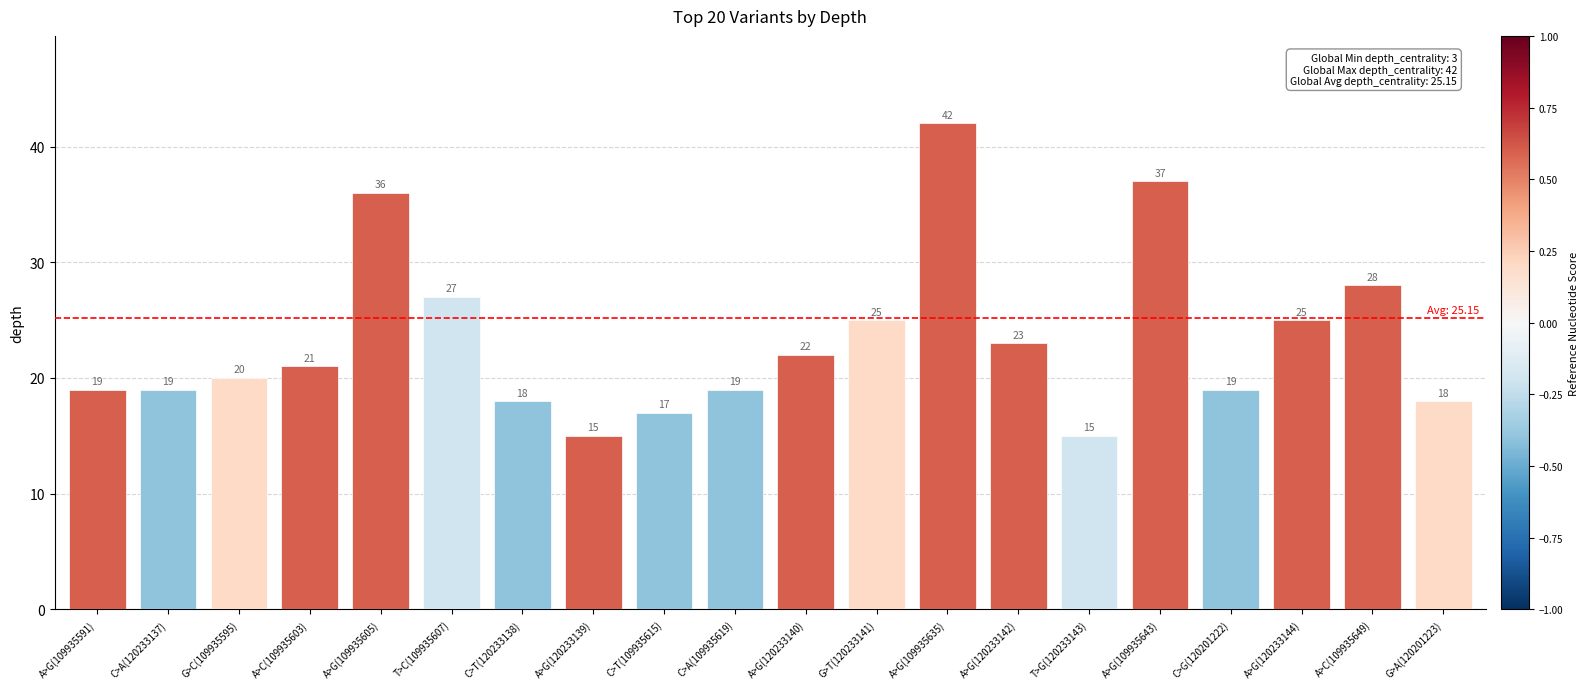

What is the label of the 8th bar from the left?

A>G(120233139)